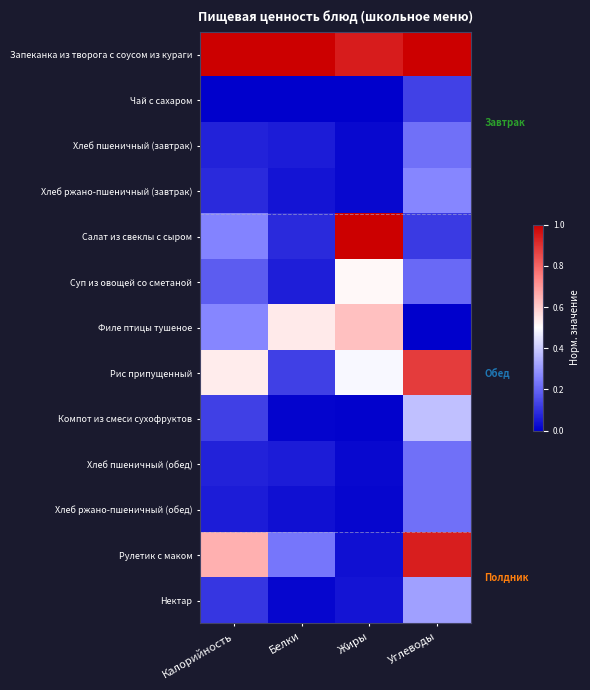

At Жиры, list the series in order from largest to smallest.

Салат из свеклы с сыром, Запеканка из творога с соусом из кураги, Филе птицы тушеное, Суп из овощей со сметаной, Рис припущенный, Нектар, Рулетик с маком, Хлеб пшеничный (завтрак), Хлеб пшеничный (обед), Хлеб ржано-пшеничный (завтрак), Хлеб ржано-пшеничный (обед), Компот из смеси сухофруктов, Чай с сахаром